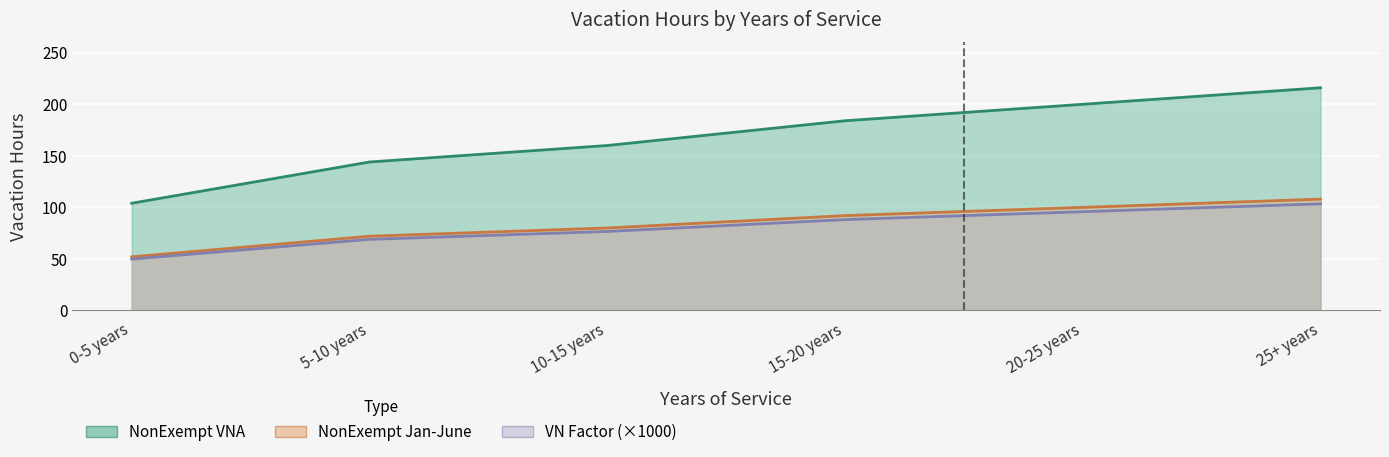

At which category is the sum across all series the highest?

25+ years